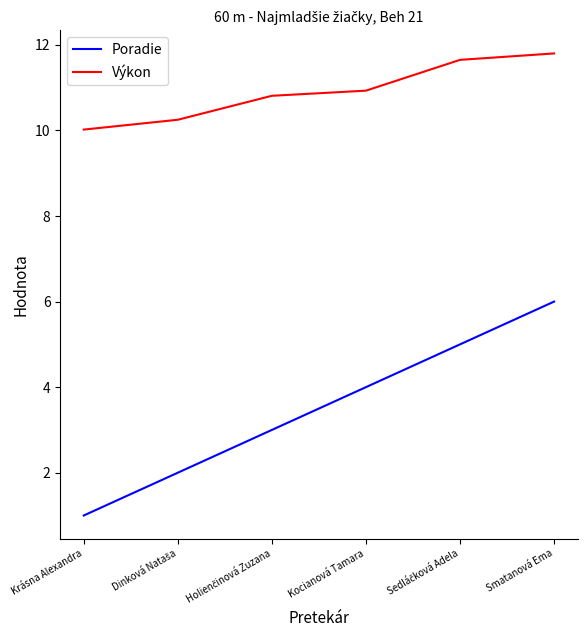

True or false: Poradie has a value of 1.0 at Krásna Alexandra.

True